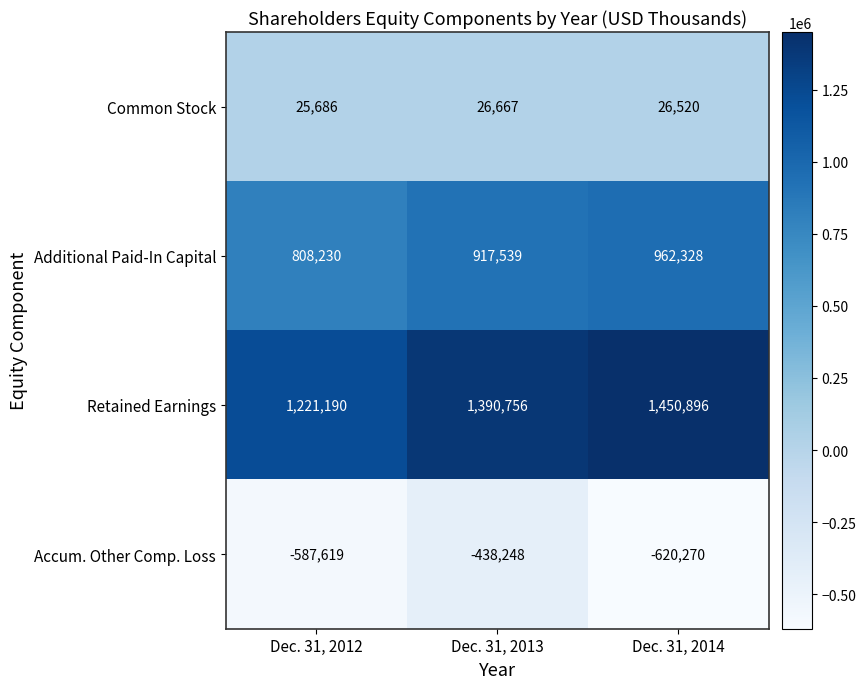

Rank the series by their maximum value, from highest to lowest.

Retained Earnings, Additional Paid-In Capital, Common Stock, Accum. Other Comp. Loss